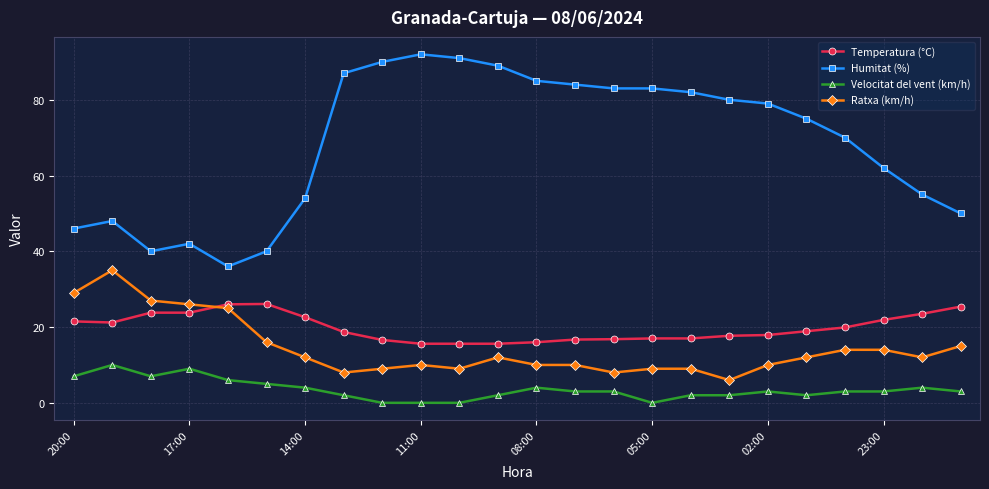

Which series has the largest total across all categories?

Humitat (%)